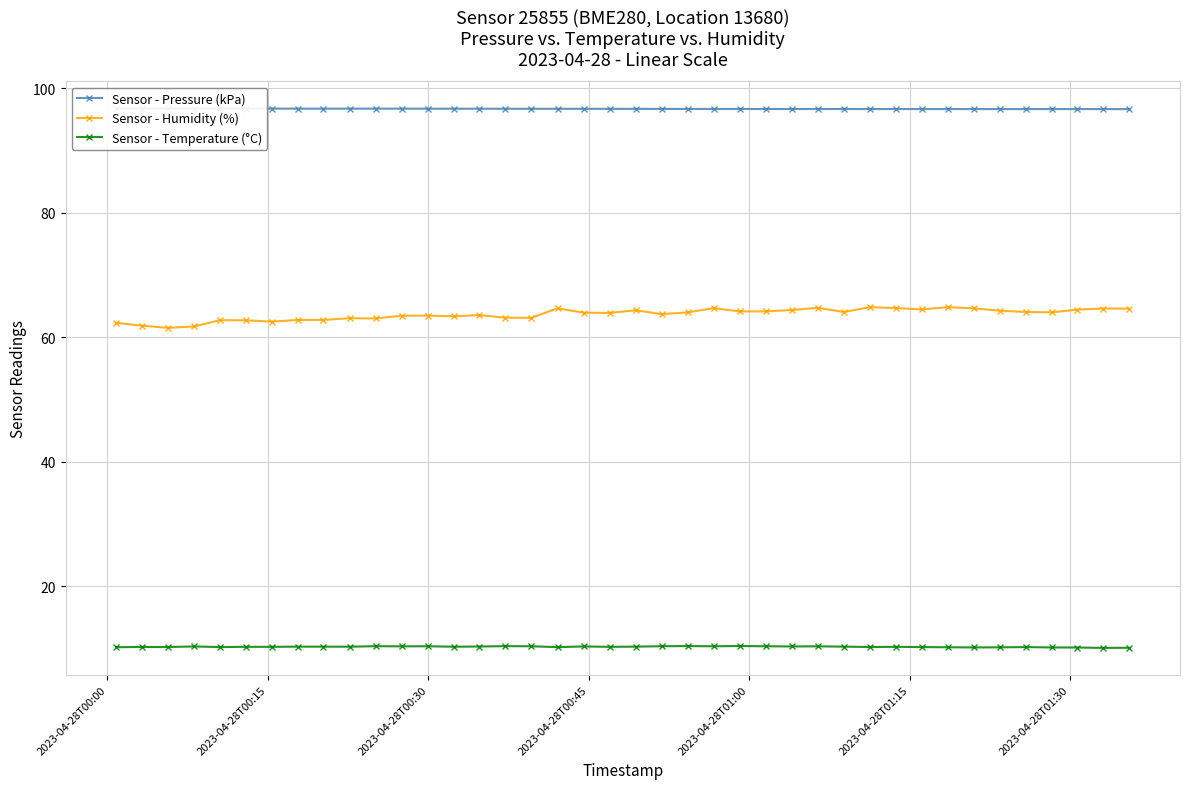

True or false: Sensor - Pressure (kPa) and Sensor - Temperature (°C) intersect in this chart.

False